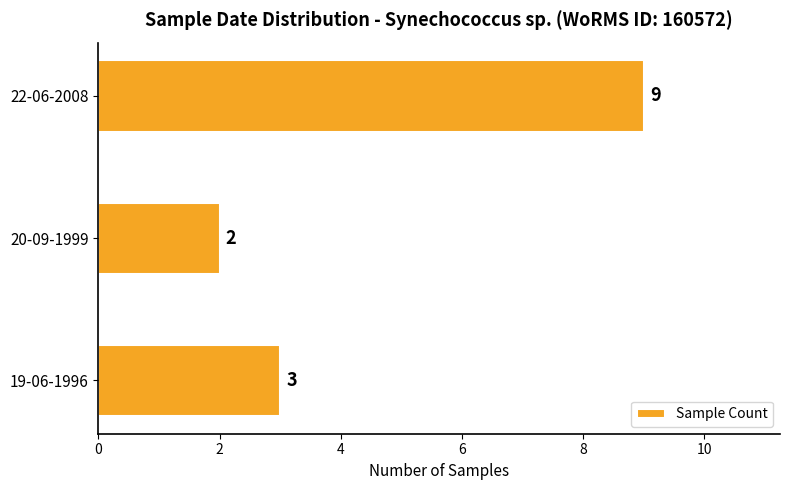

What is the ratio of the value at 22-06-2008 to the value at 20-09-1999?

4.5